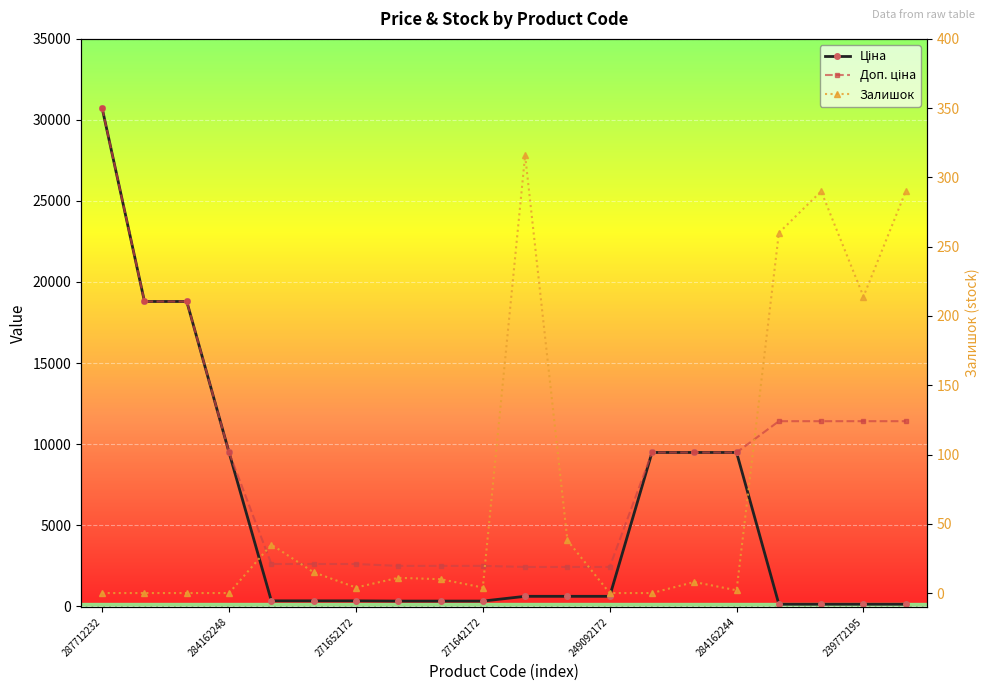

Reading left to right, transcribe all the data shown in this chart.

Ціна: 30717.1	18796.8	18796.8	9480.1	324.8	324.8	324.8	310.3	310.3	310.3	603.7	603.7	603.7	9480.1	9480.1	9480.1	114.1	114.1	114.1	114.1
Доп. ціна: 30717.1	18796.8	18796.8	9480.1	2598.3	2598.3	2598.3	2482.4	2482.4	2482.4	2414.8	2414.8	2414.8	9480.1	9480.1	9480.1	11410.0	11410.0	11410.0	11410.0
Залишок: 0.0	0.0	0.0	0.0	35.0	15.0	4.0	11.0	10.0	4.0	316.0	38.0	0.0	0.0	8.0	2.0	260.0	290.0	214.0	290.0